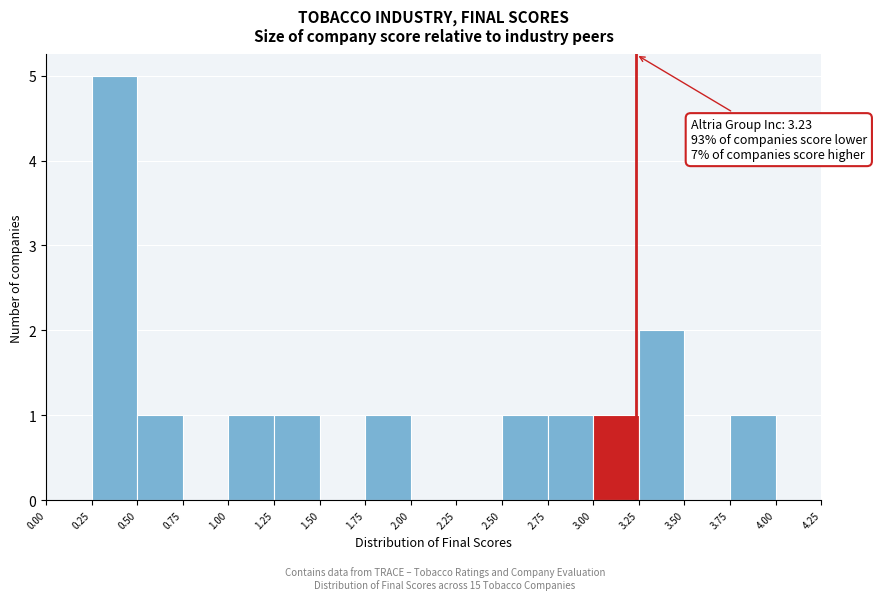

Which range on the x-axis has the tallest bar?

0.25 to 0.50